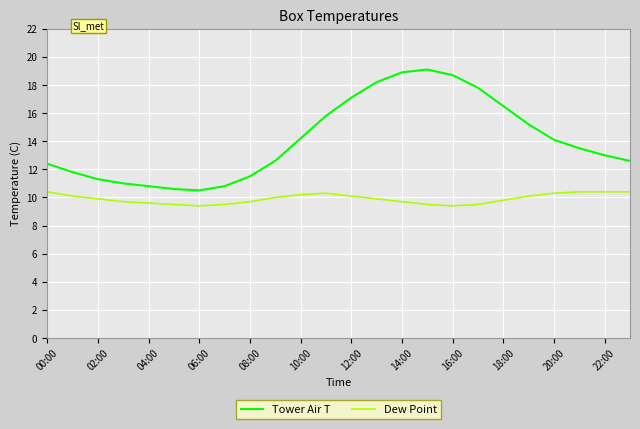

Which series has the largest range (max minus min)?

Tower Air T